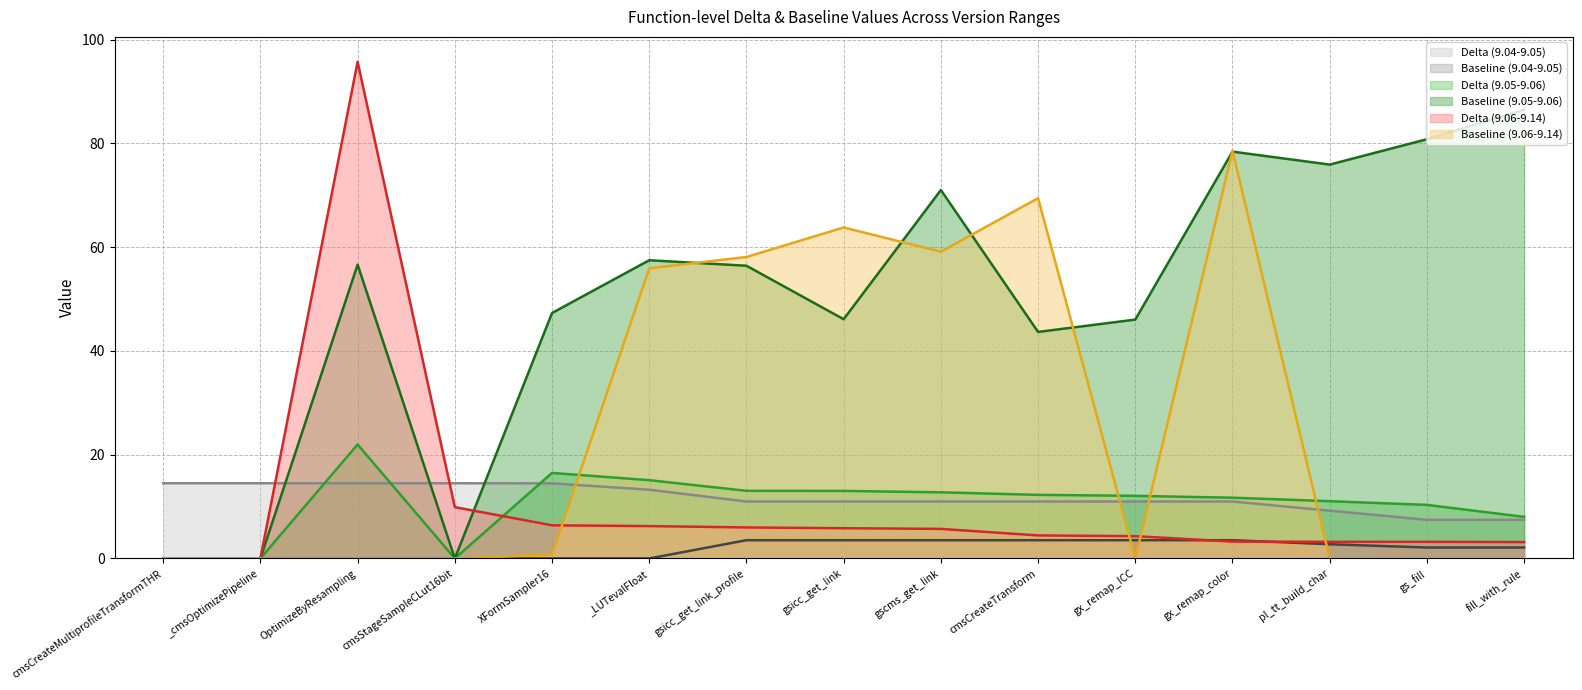

Rank the series at pl_tt_build_char from highest to lowest value.

Baseline (9.05-9.06), Delta (9.05-9.06), Delta (9.04-9.05), Delta (9.06-9.14), Baseline (9.04-9.05), Baseline (9.06-9.14)